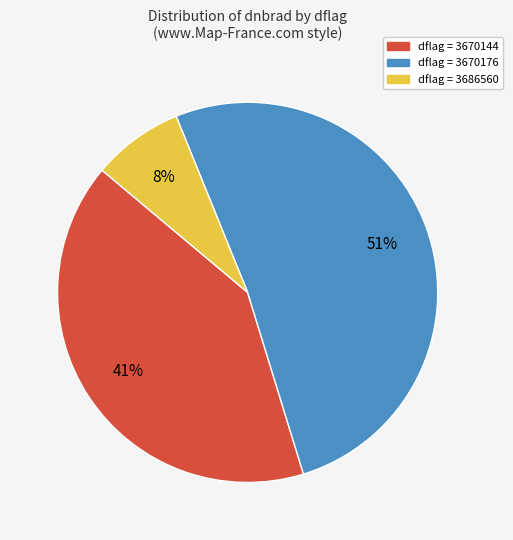

Does any single category account for the majority?

Yes